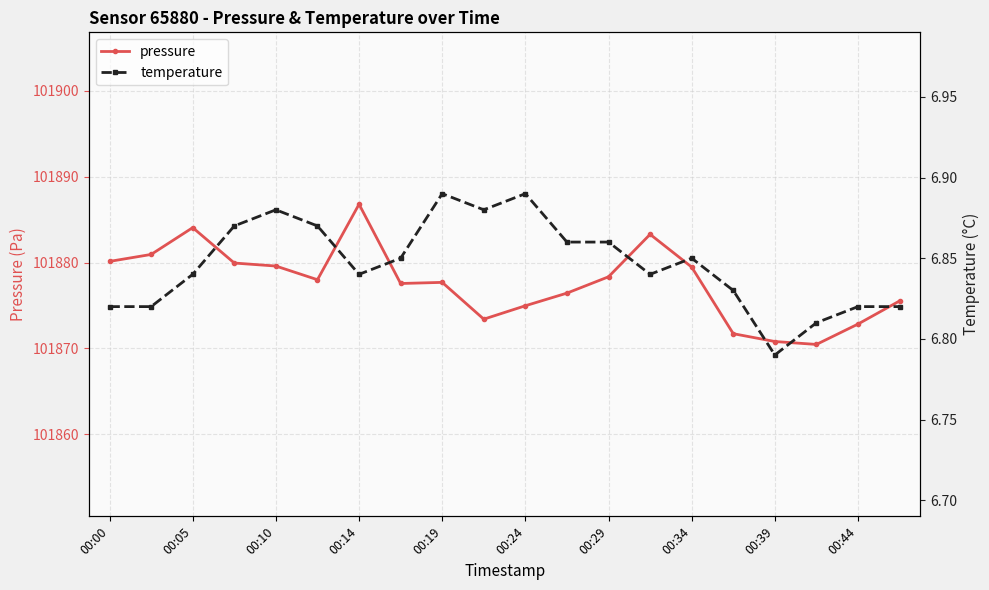

What is the highest value of the pressure series?

101886.8